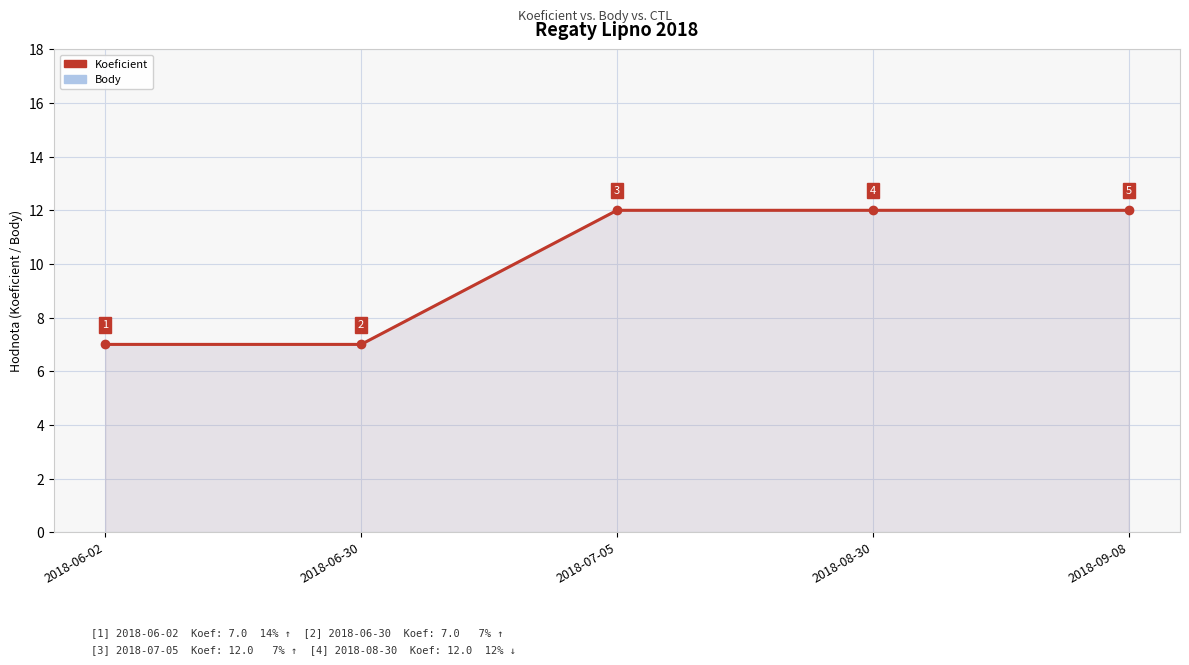

List the series in order of their peak value, lowest first.

Koeficient, Body